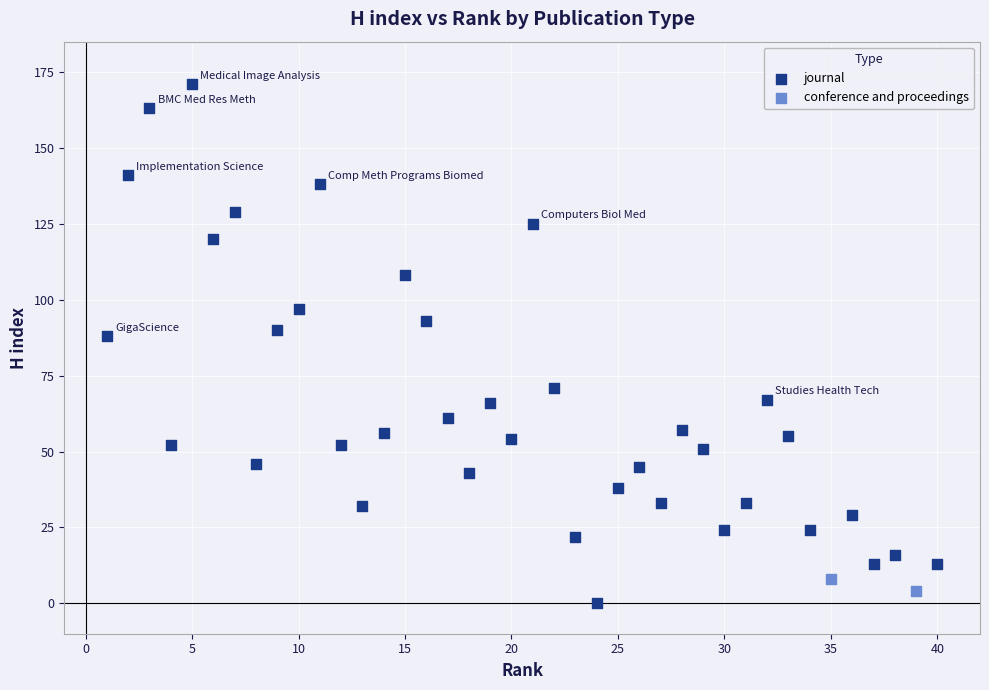

What are all the series names shown in the legend?

journal, conference and proceedings